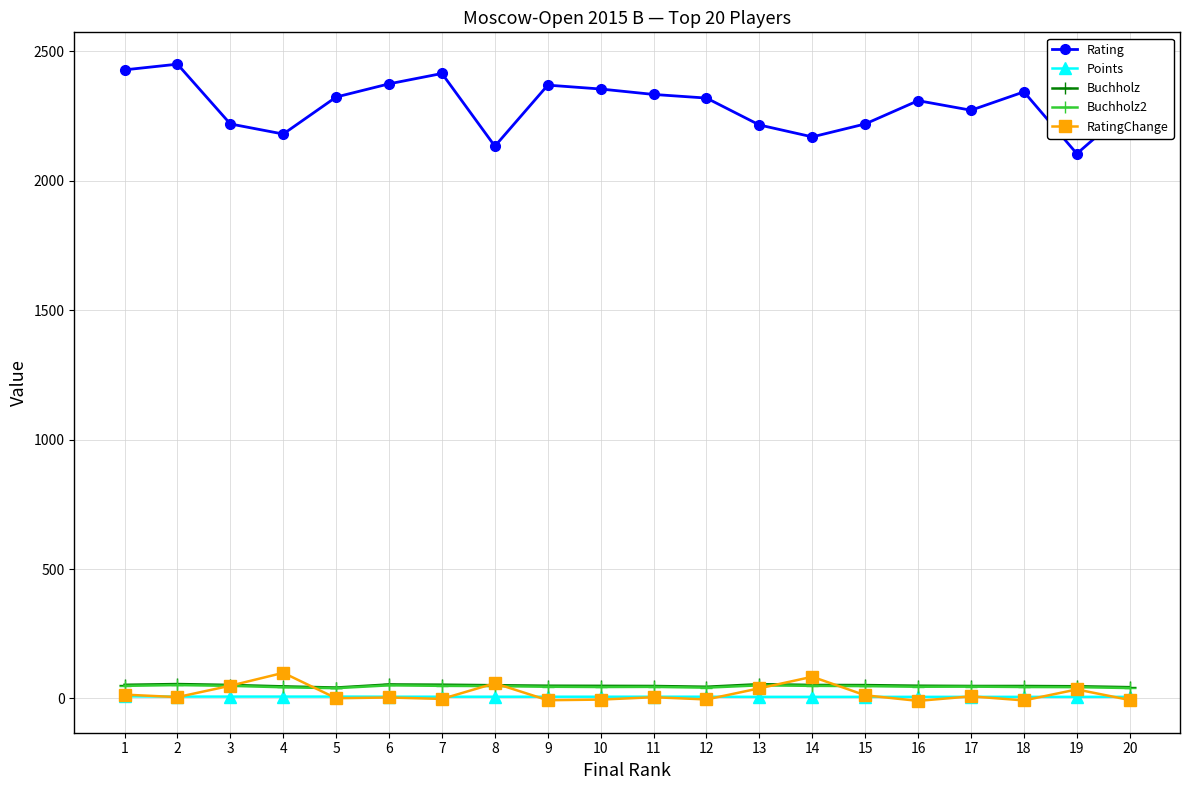

The Rating series shows 1097.4 at 12. True or false?

False